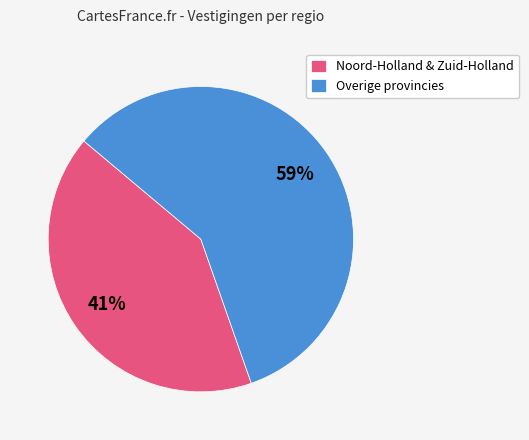

To the nearest percent, what is the combined percentage of Overige provincies and Noord-Holland & Zuid-Holland?

100%